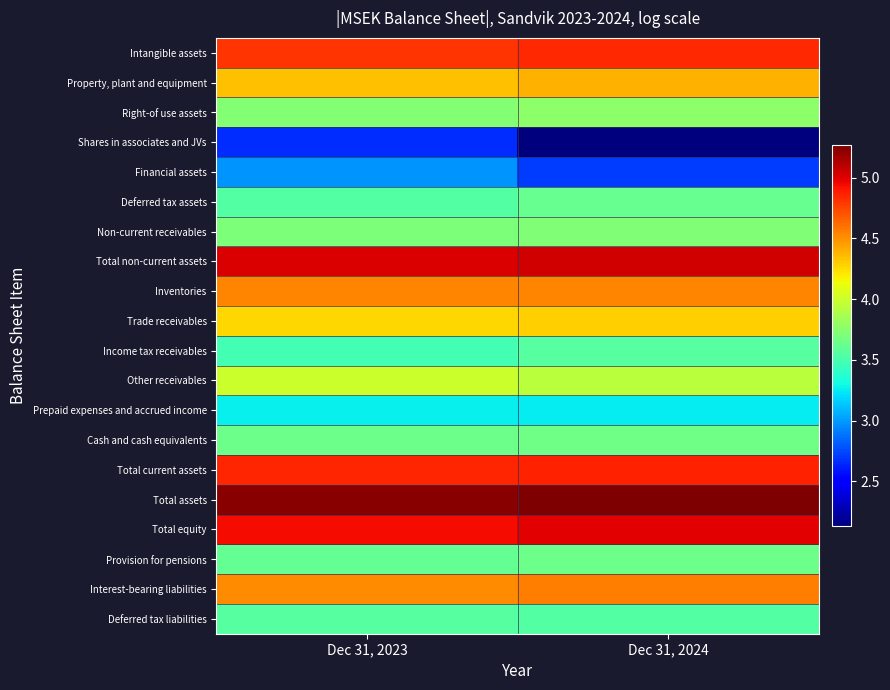

How many data points does each series have?

2